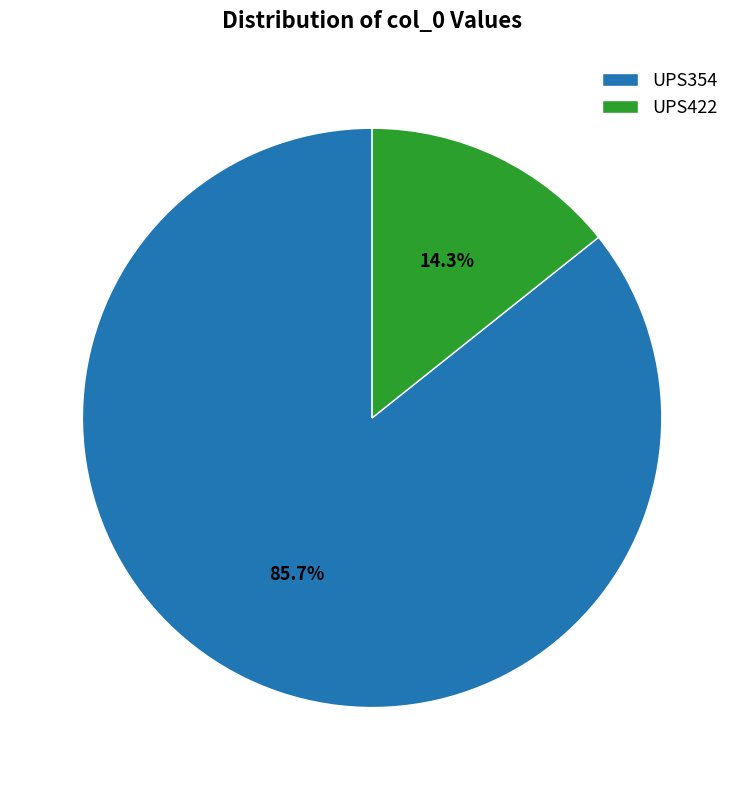

What percentage is the UPS422 slice, to the nearest percent?

14%